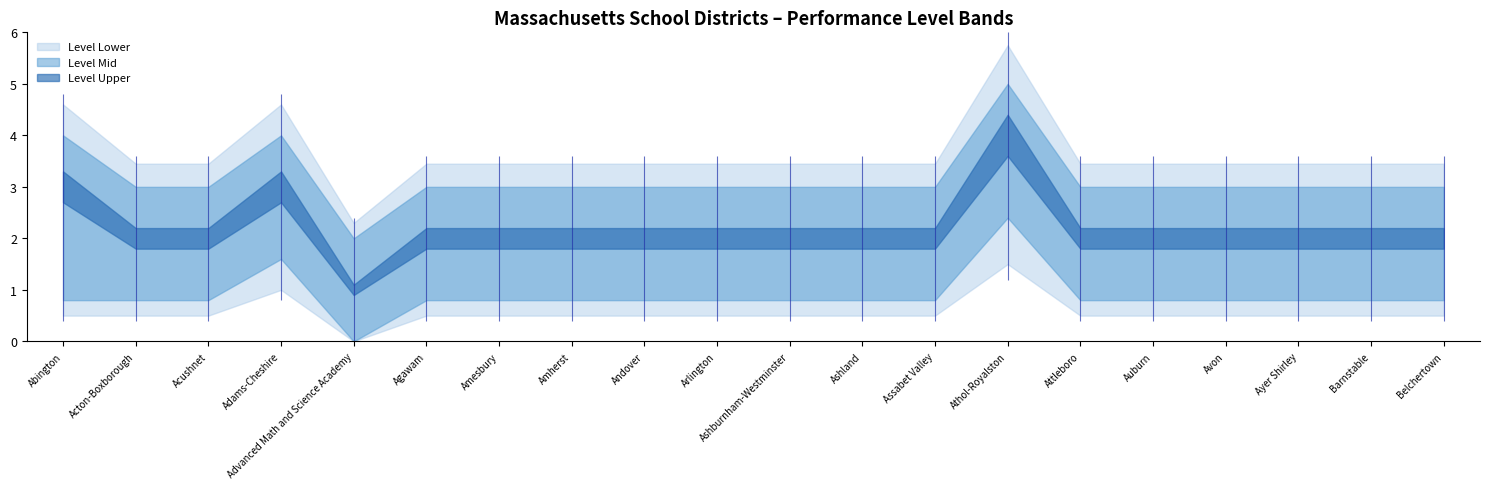

True or false: Level Mid and Level Lower cross at least once.

False